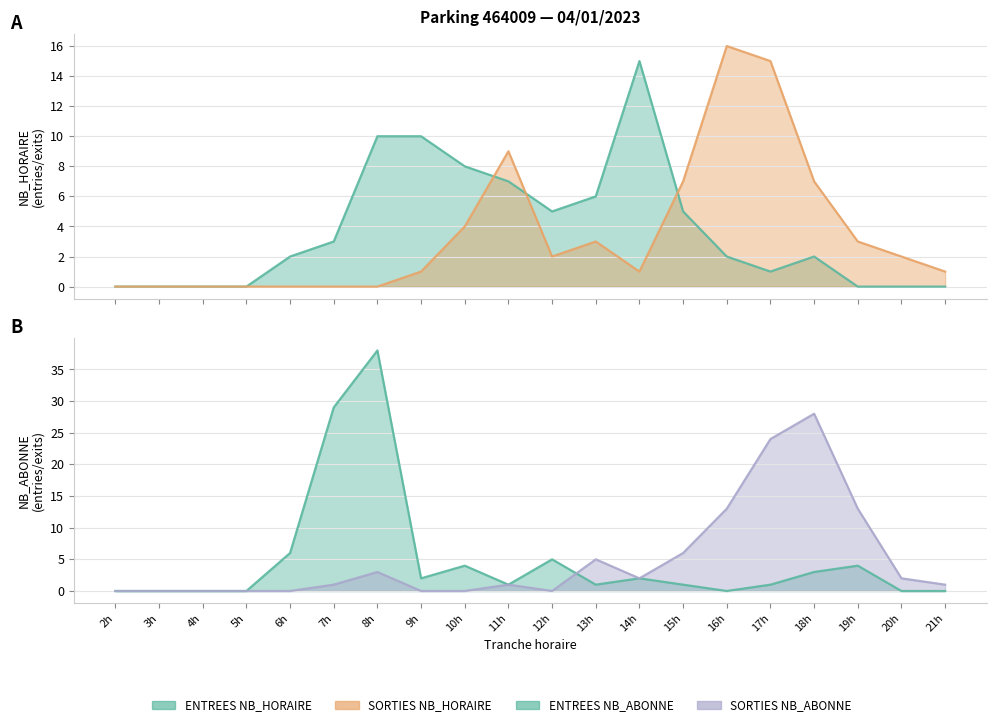

What is the sum of the ENTREES NB_HORAIRE values at 6h and 8h?

12